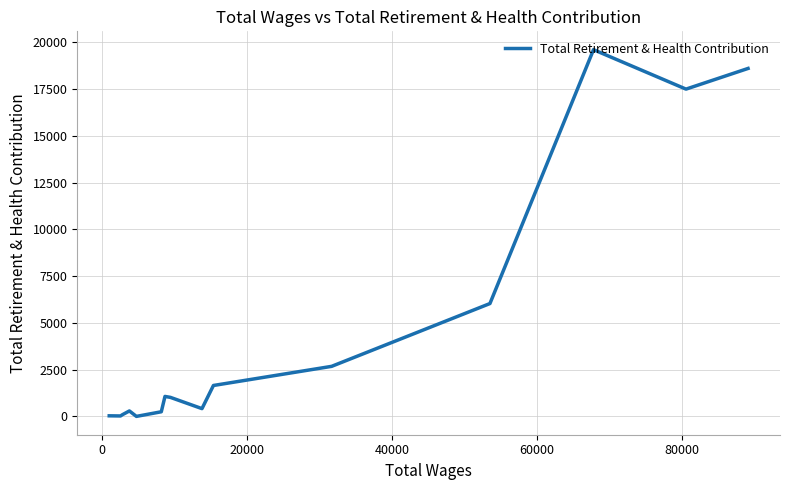

What is the difference between the maximum and second lowest values?

19591